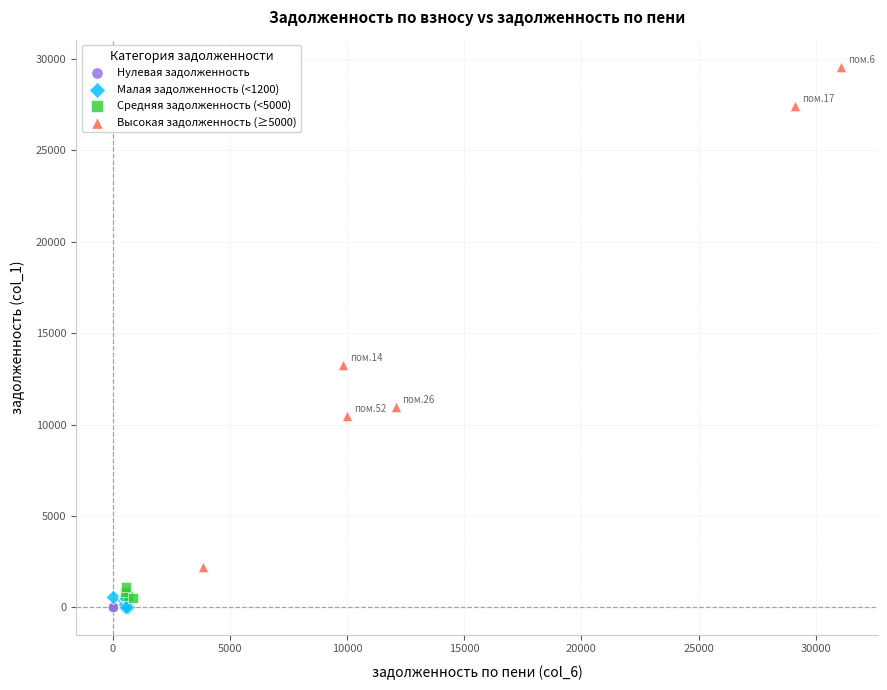

What are all the series names shown in the legend?

Нулевая задолженность, Малая задолженность (<1200), Средняя задолженность (<5000), Высокая задолженность (≥5000)